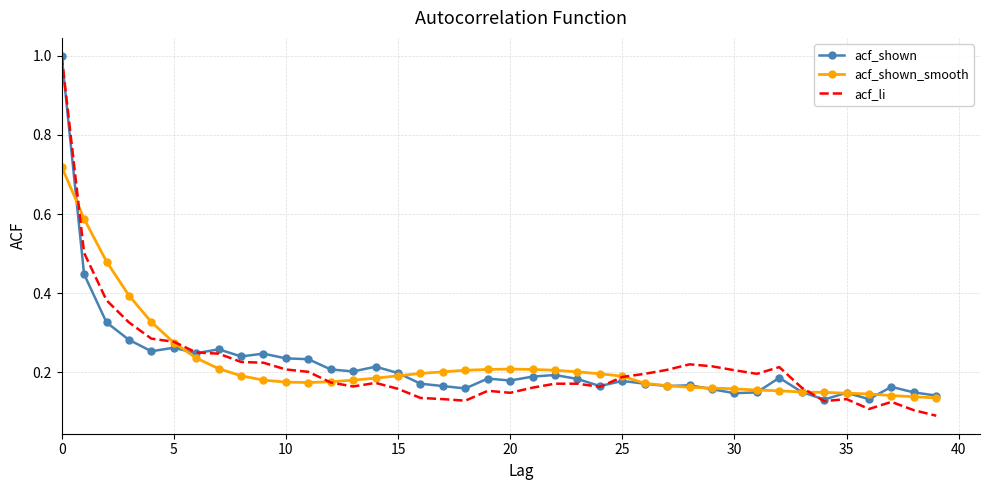

What is the difference between the maximum and minimum values in the acf_shown series?

0.9